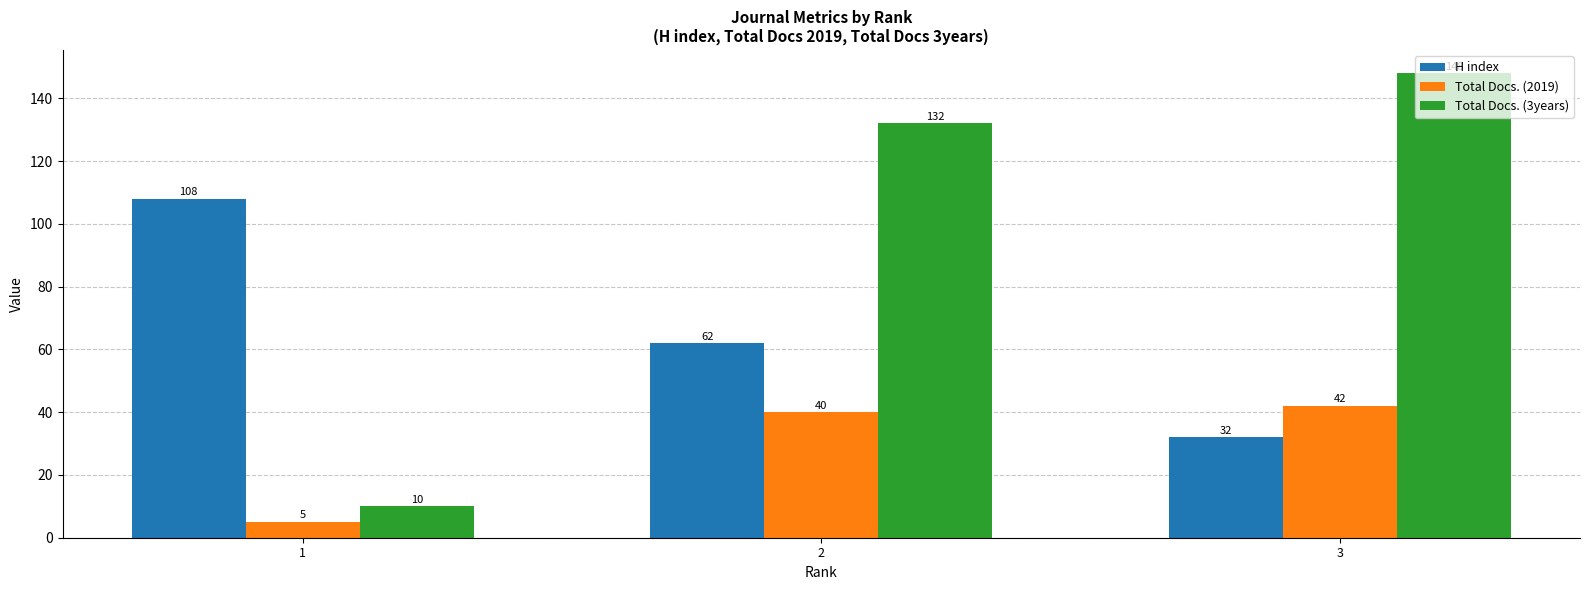

Which series has the widest spread of values?

Total Docs. (3years)